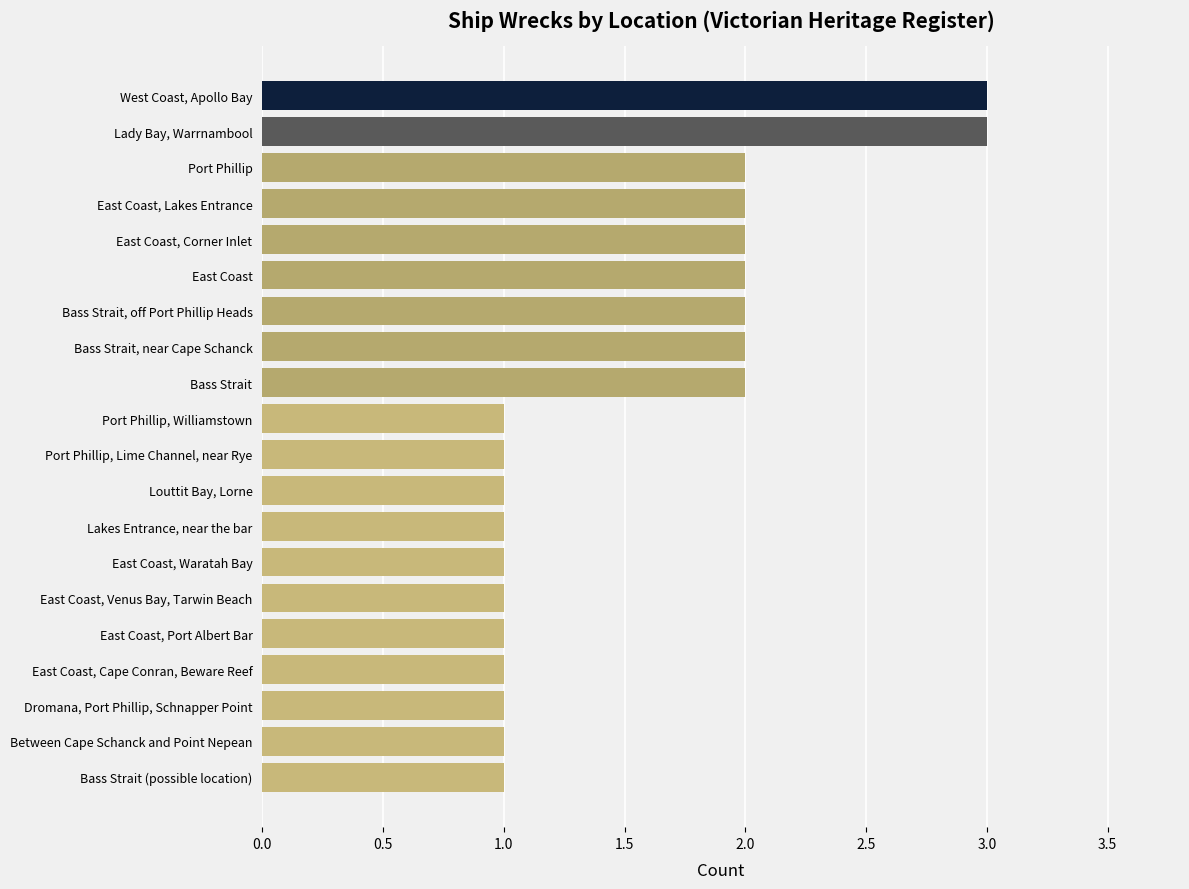

The chart shows a value of 1 at Port Phillip, Lime Channel, near Rye. True or false?

True